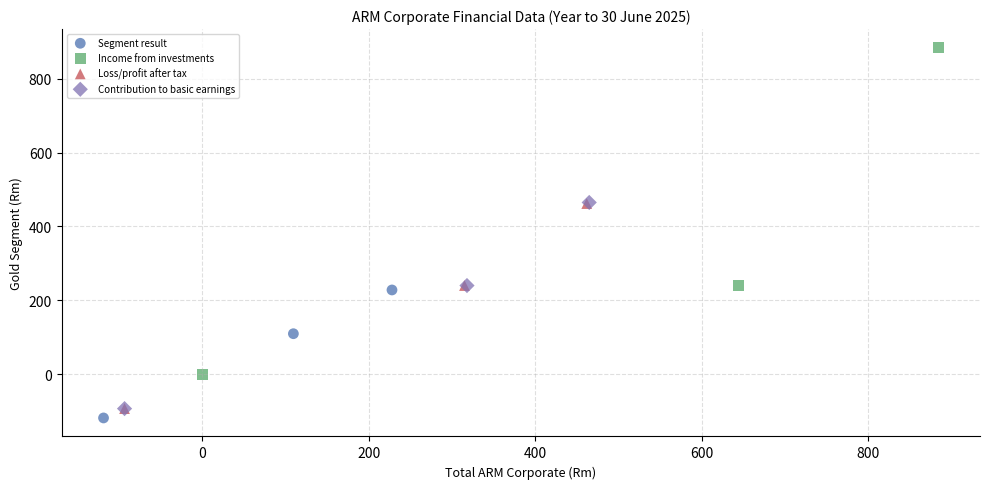

Which series has the widest spread of Y values?

Income from investments